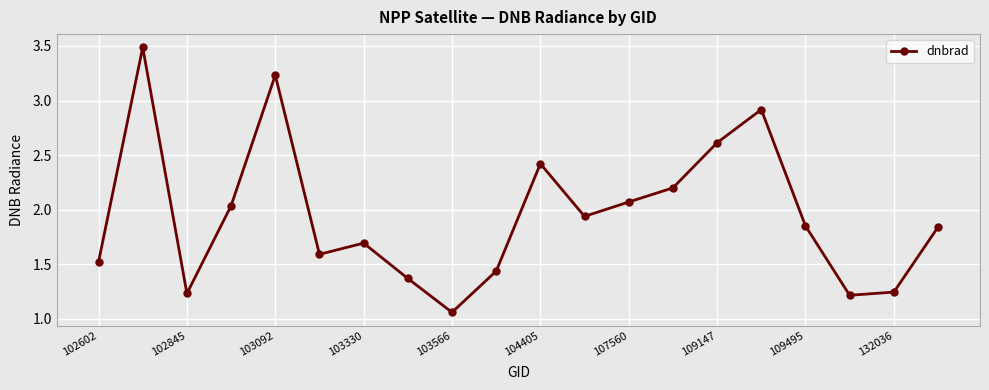

True or false: there are more than 2 points higher than both neighbors.

True